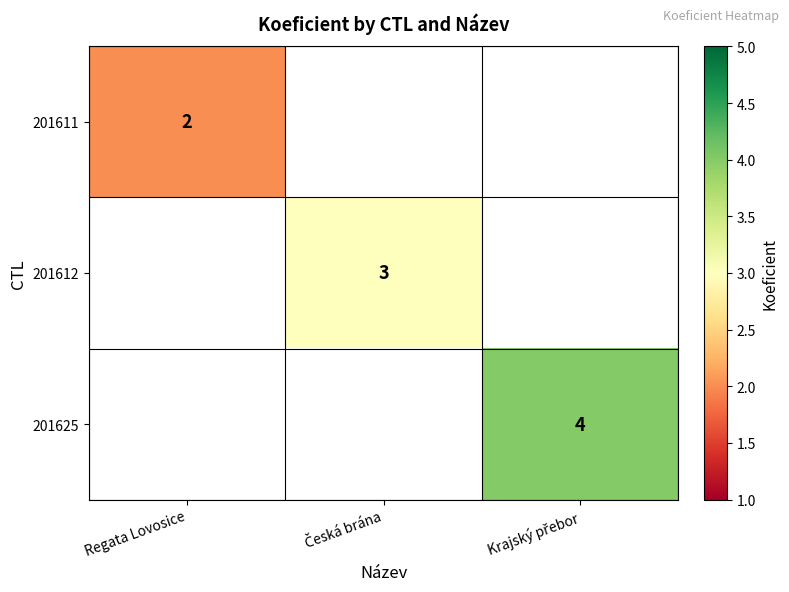

What is the lowest value of the 201611 series?

2.0